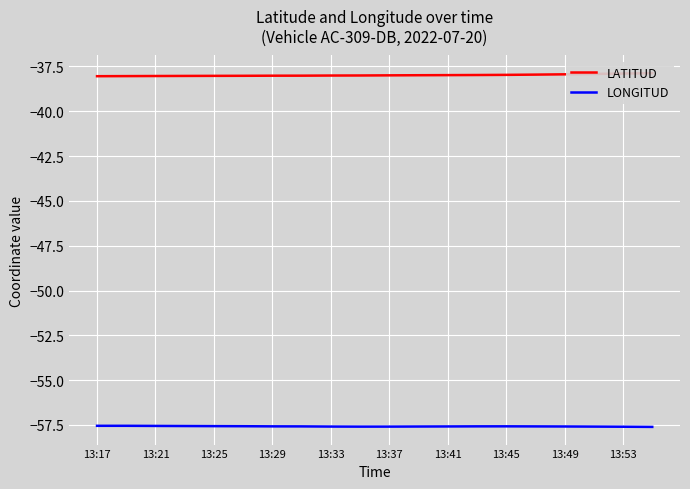

What is the highest value of the LONGITUD series?

-57.5